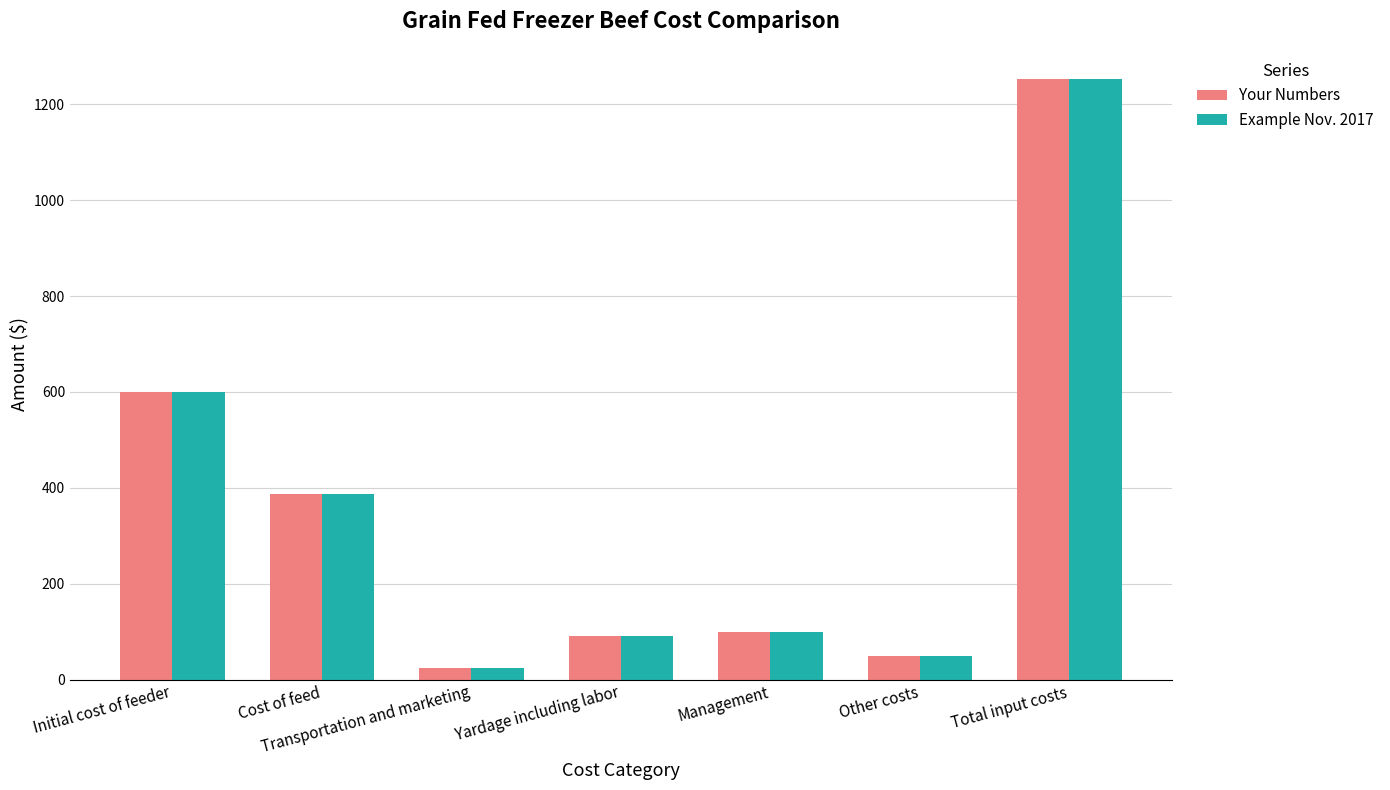

Where is Your Numbers nearest to the value 639?

Initial cost of feeder